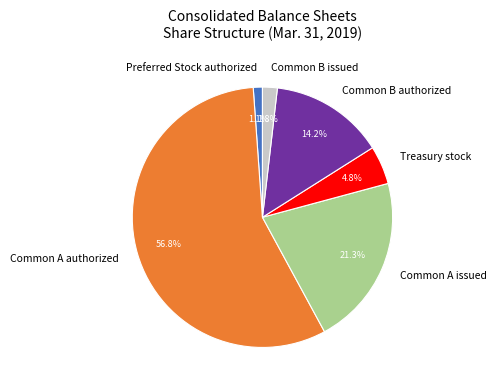

How many slices are in this pie chart?

6